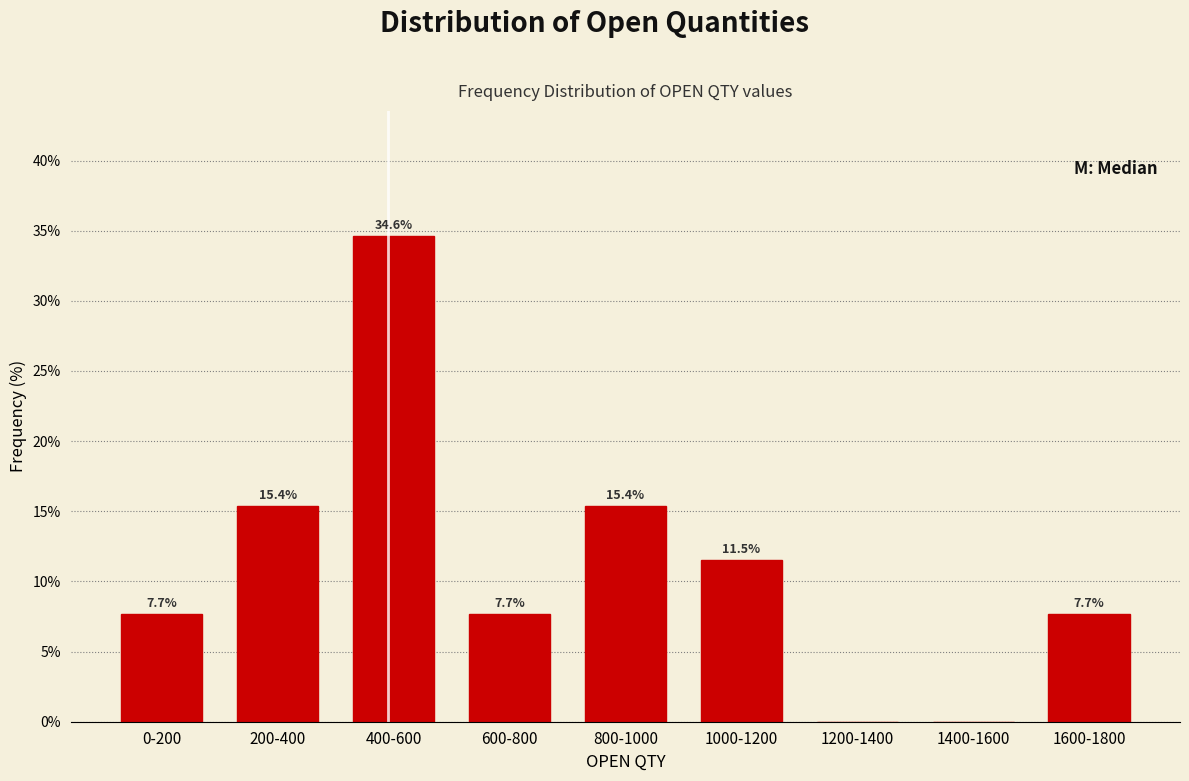

Reading right to left, transcribe all the data shown in this chart.

1600-1800=7.7	1400-1600=0.0	1200-1400=0.0	1000-1200=11.5	800-1000=15.4	600-800=7.7	400-600=34.6	200-400=15.4	0-200=7.7